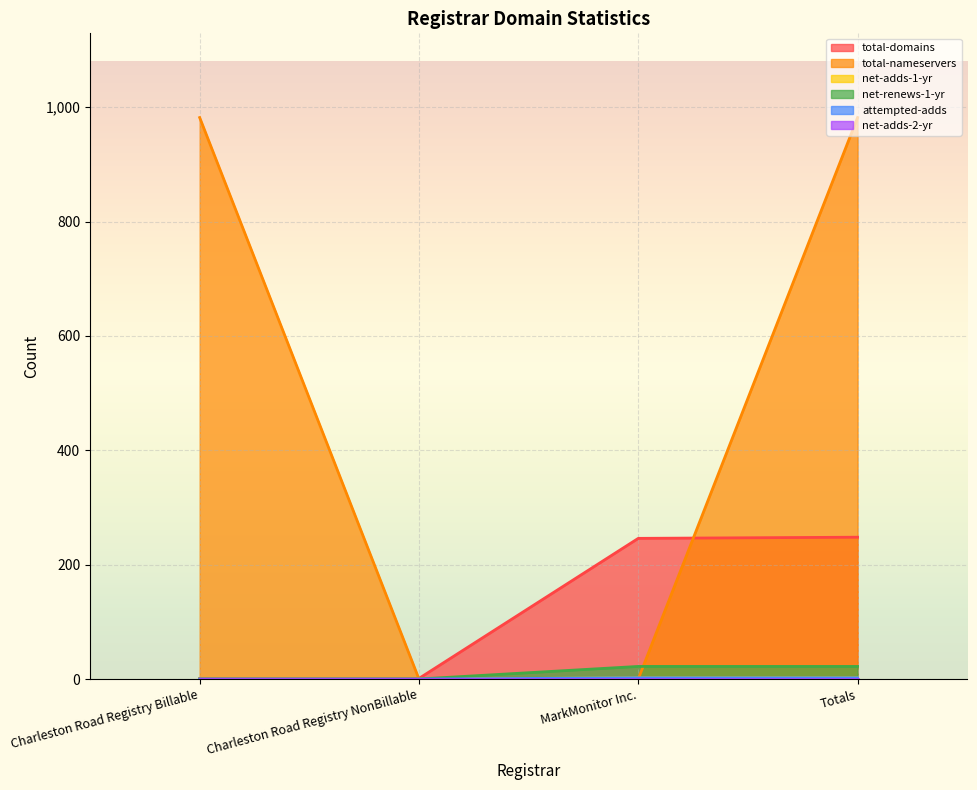

Which category has the highest value in the total-nameservers series?

Charleston Road Registry Billable